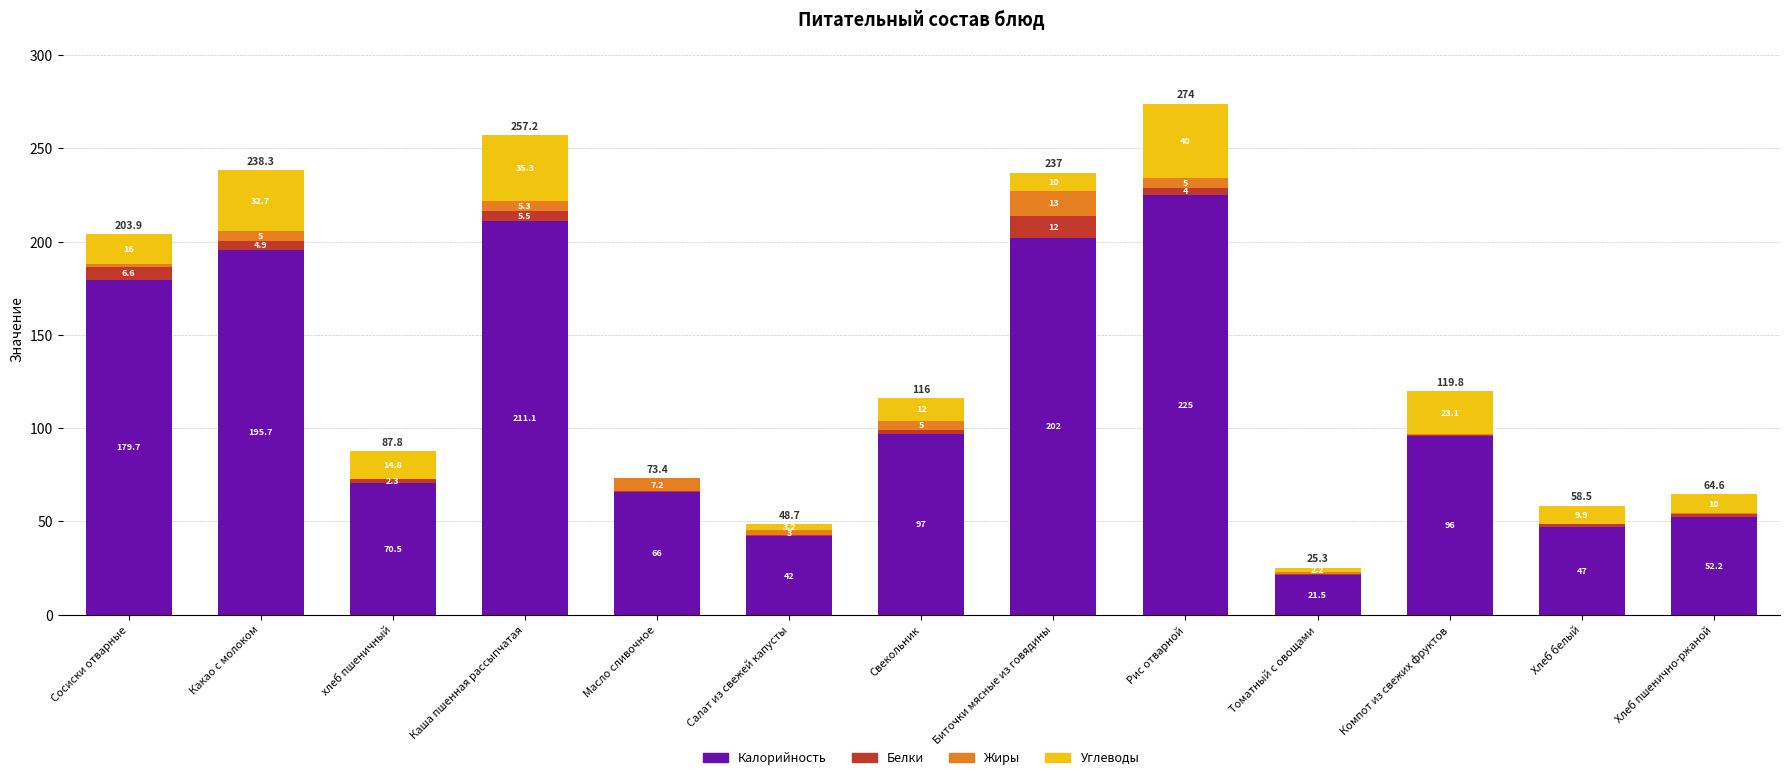

Reading left to right, what are the values for Калорийность?

Сосиски отварные=179.7	Какао с молоком=195.7	хлеб пшеничный=70.5	Каша пшенная рассыпчатая=211.1	Масло сливочное=66.0	Салат из свежей капусты=42.0	Свекольник=97.0	Биточки мясные из говядины=202.0	Рис отварной=225.0	Томатный с овощами=21.5	Компот из свежих фруктов=96.0	Хлеб белый=47.0	Хлеб пшенично-ржаной=52.2